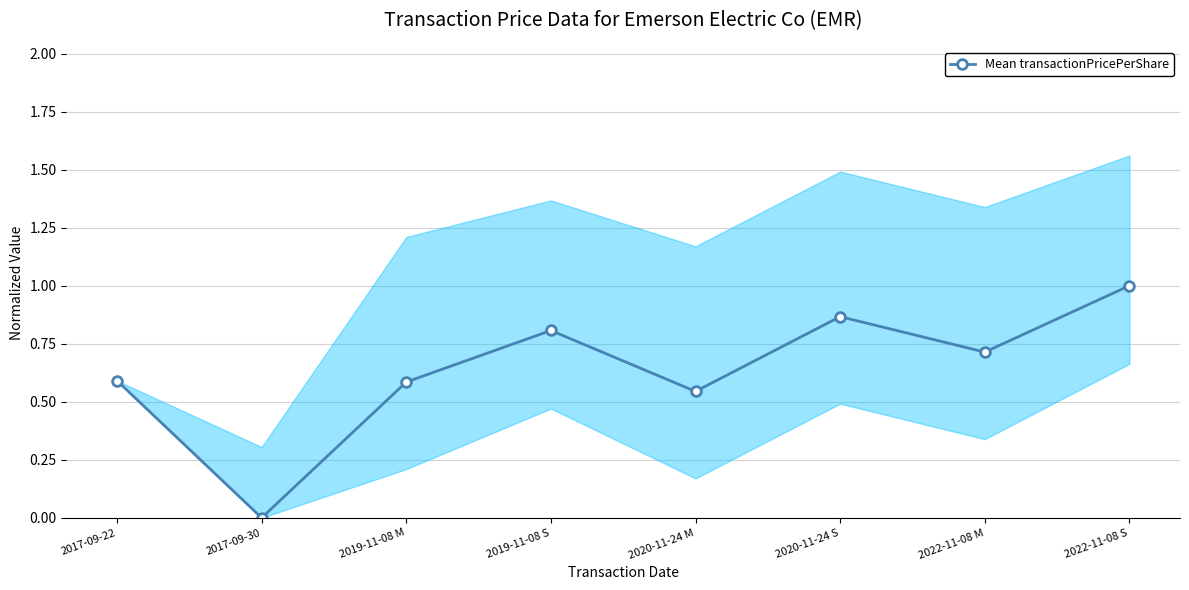

Which category has the lowest value across all series?

2017-09-30